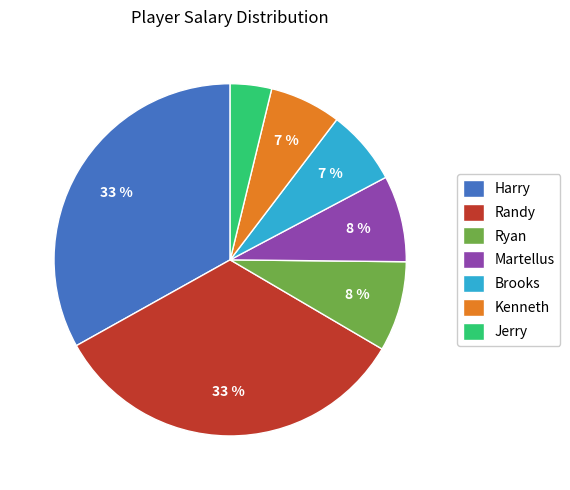

What percentage is the Kenneth slice, to the nearest percent?

7%